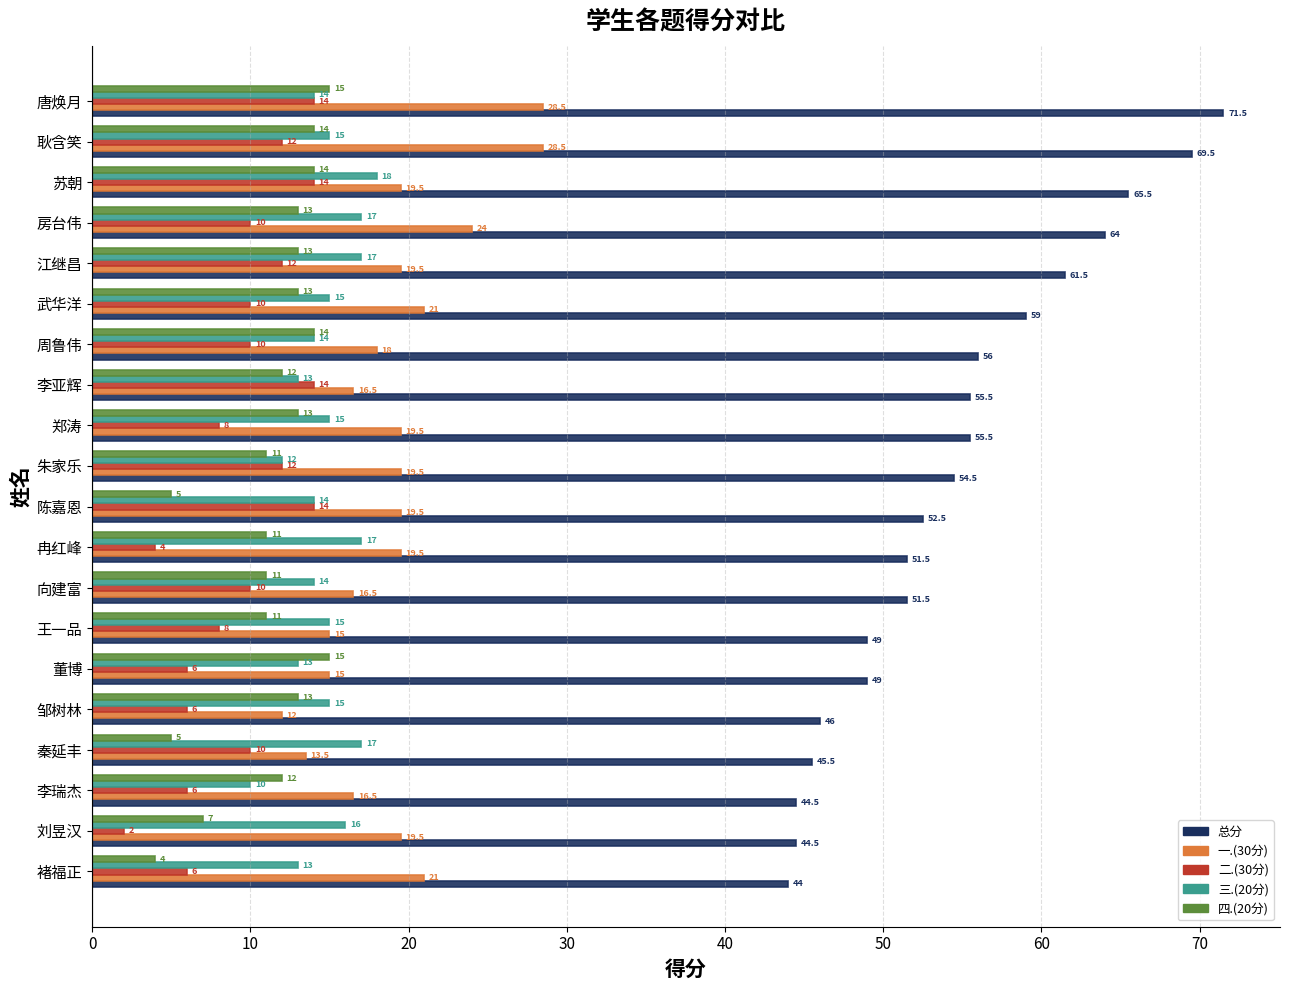

What is the difference between the second highest and second lowest values in the 一.(30分) series?

15.0